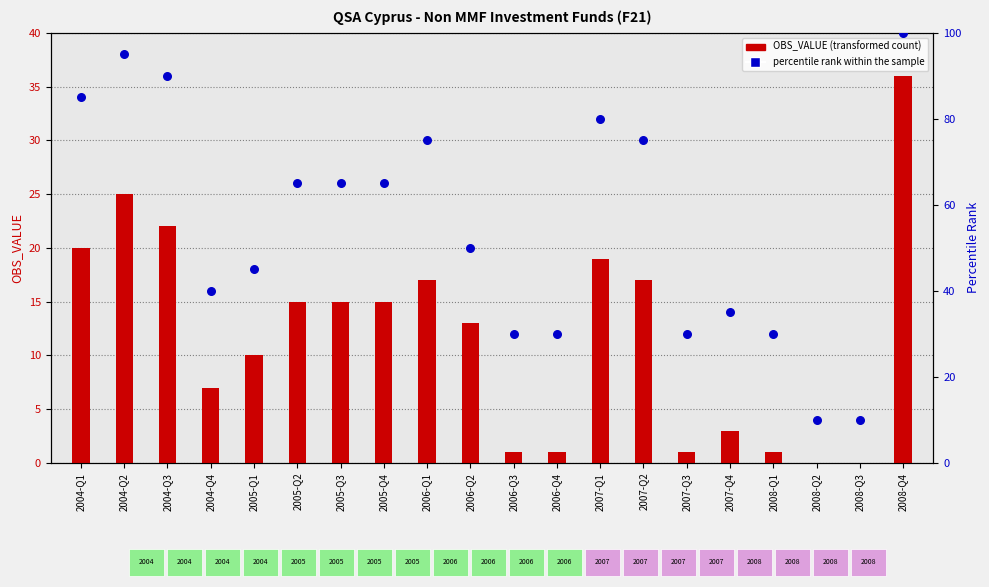

At which category is the sum across all series the highest?

2008-Q4